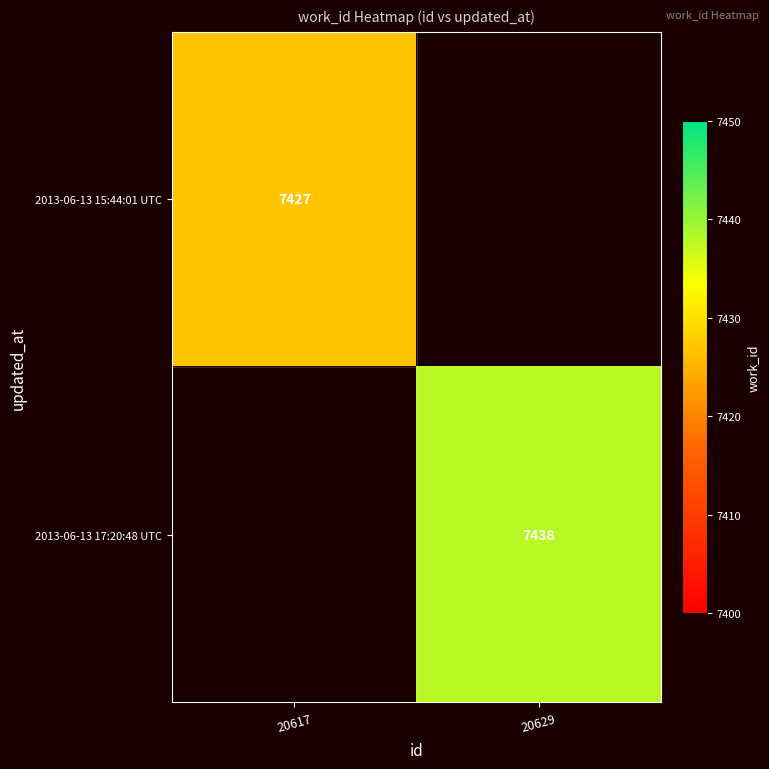

True or false: 2013-06-13 17:20:48 UTC has a value of 7438 at 20629.

True